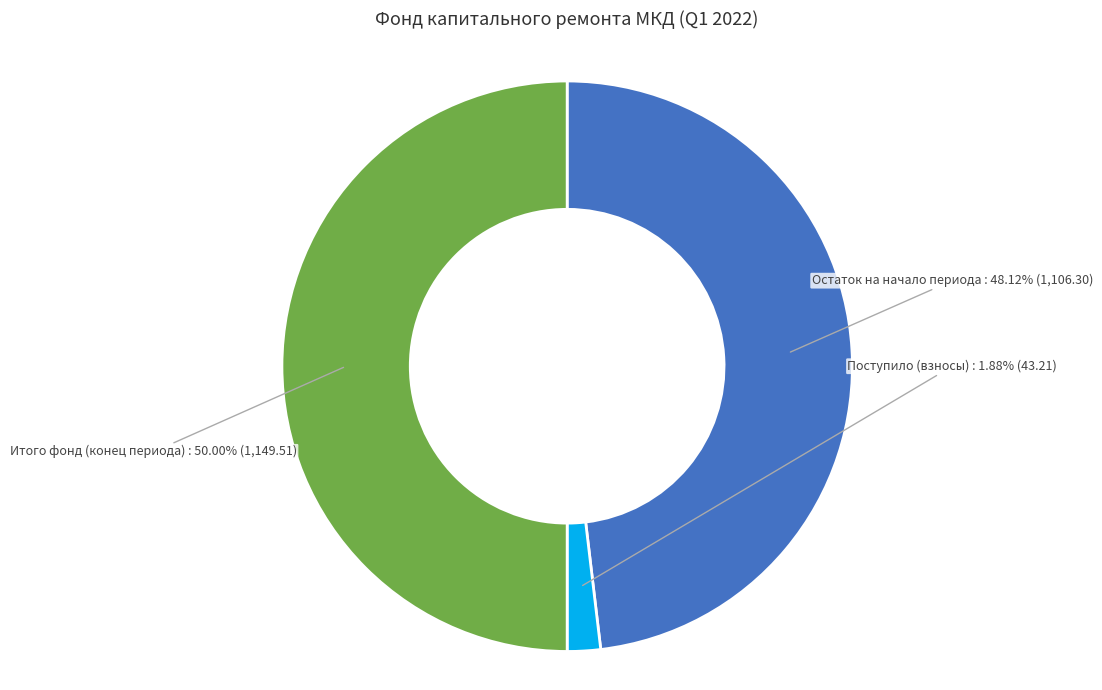

Is Остаток на начало периода the majority of the pie?

No